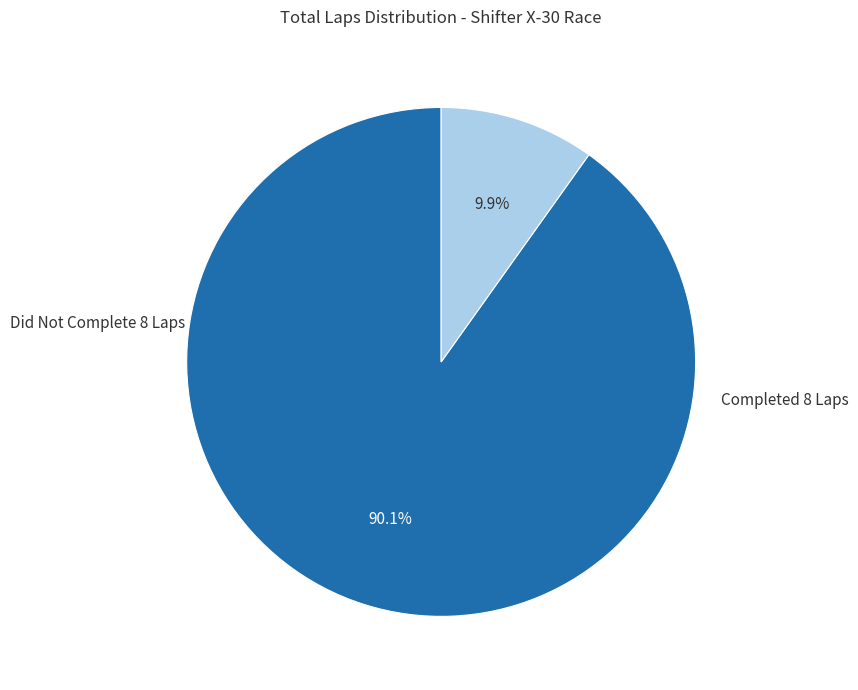

Does any single category account for the majority?

Yes